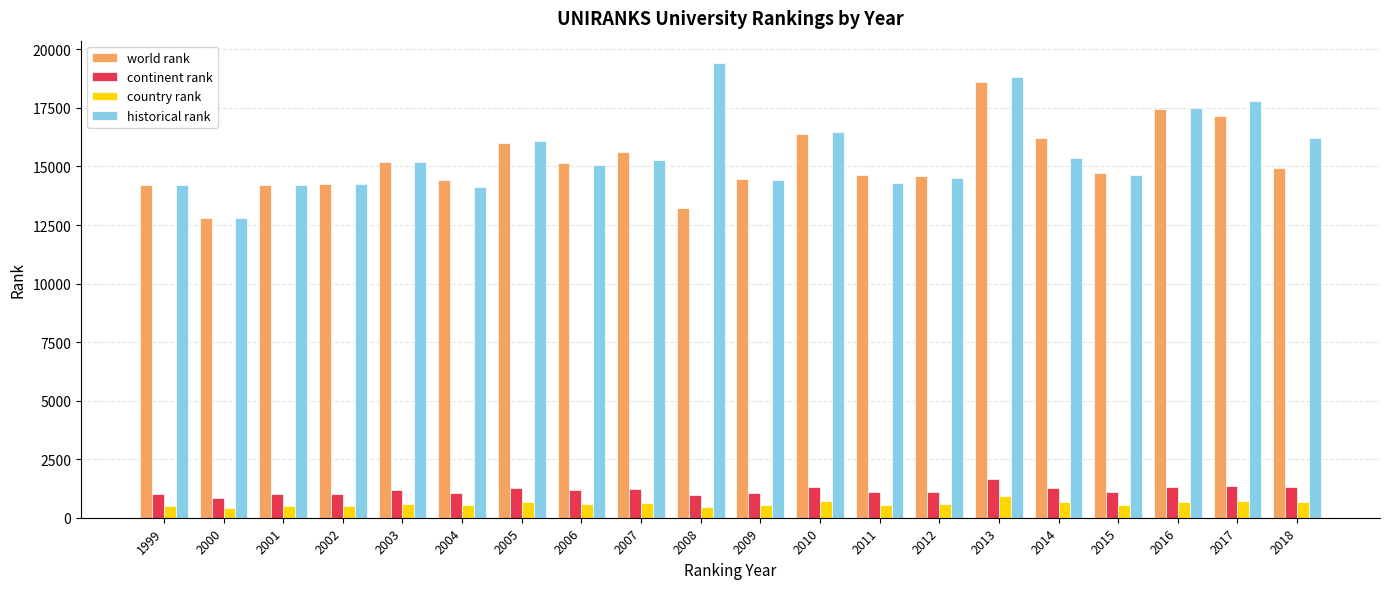

Which series has the widest spread of values?

historical rank